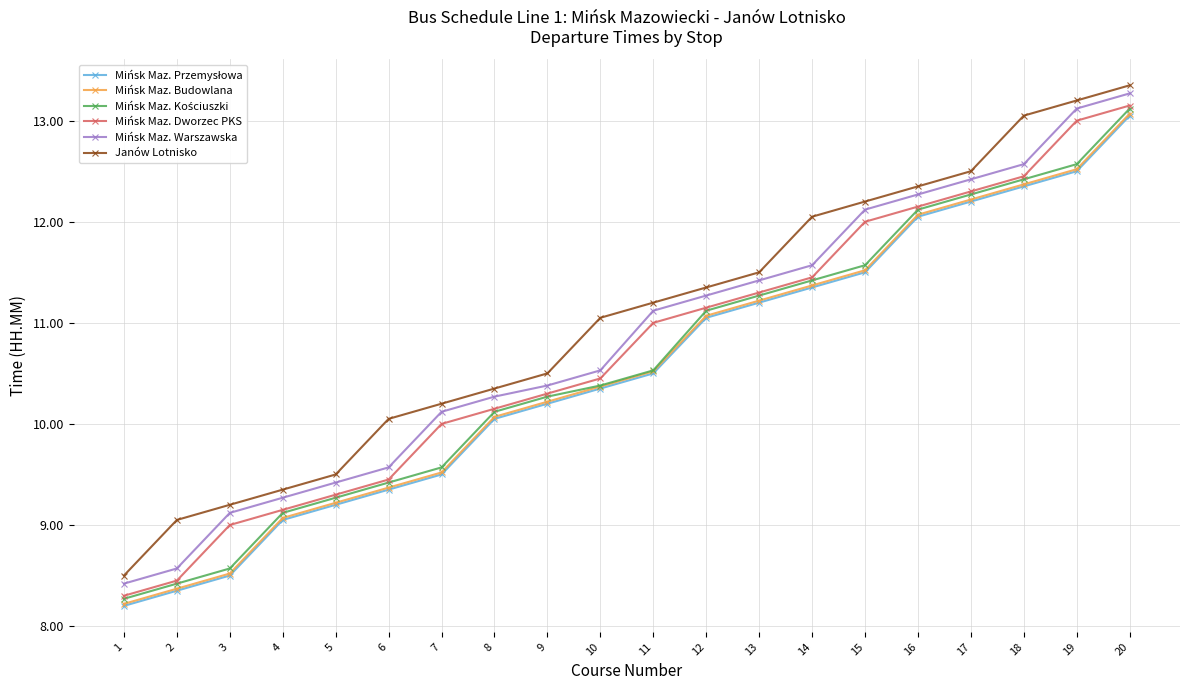

True or false: Mińsk Maz. Budowlana and Mińsk Maz. Dworzec PKS cross at least once.

False